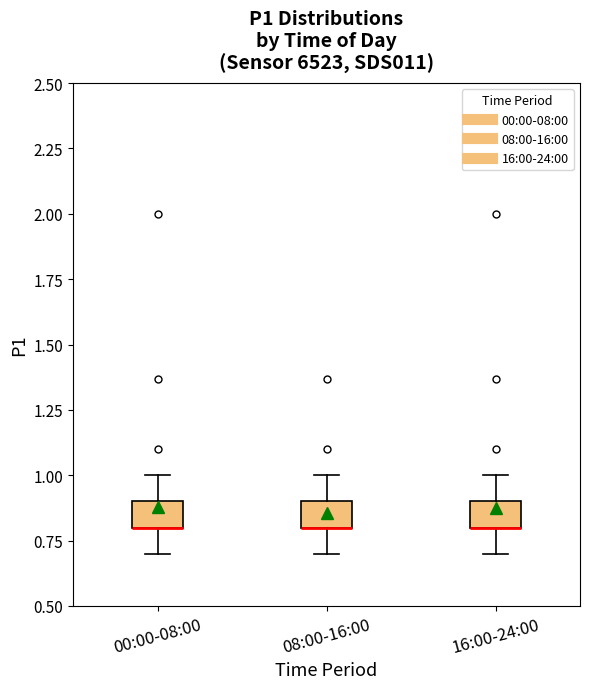

Reading left to right, read every box against the y-axis: the position of its median line, the range the box covers, and the ends of its whiskers. The values are not printed on the chart, so give them approximately, as read against the axis.

00:00-08:00: median 0.8 (drawn on the box's lower edge), box 0.8 to 0.9, whiskers 0.7 to 1.0
08:00-16:00: median 0.8 (drawn on the box's lower edge), box 0.8 to 0.9, whiskers 0.7 to 1.0
16:00-24:00: median 0.8 (drawn on the box's lower edge), box 0.8 to 0.9, whiskers 0.7 to 1.0